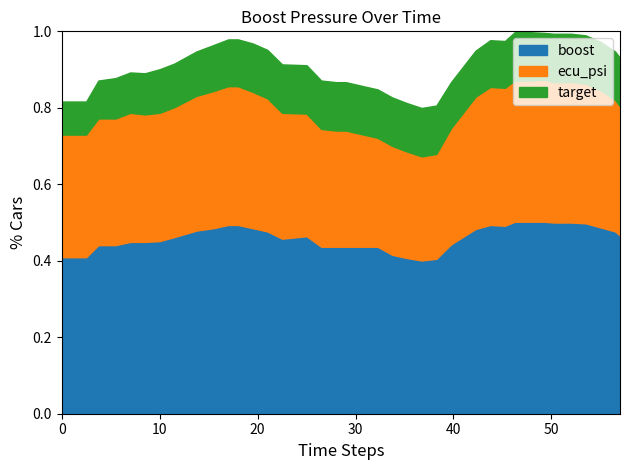

Where is boost nearest to the value 21?

24